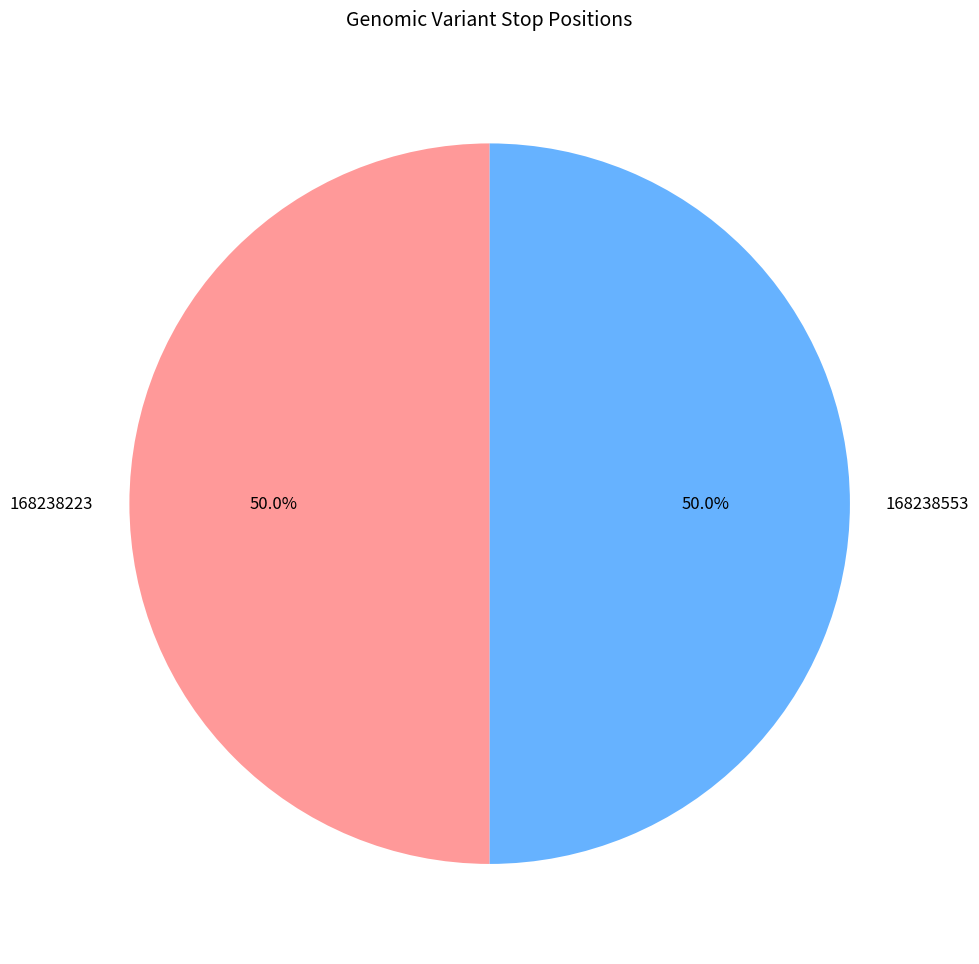

Is it true that 168238553 is 50% of the pie?

True